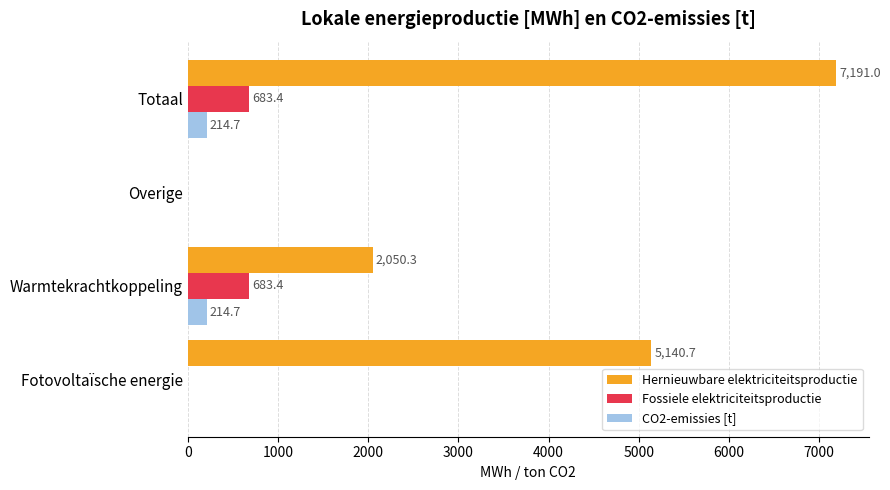

Which series has the largest range (max minus min)?

Hernieuwbare elektriciteitsproductie